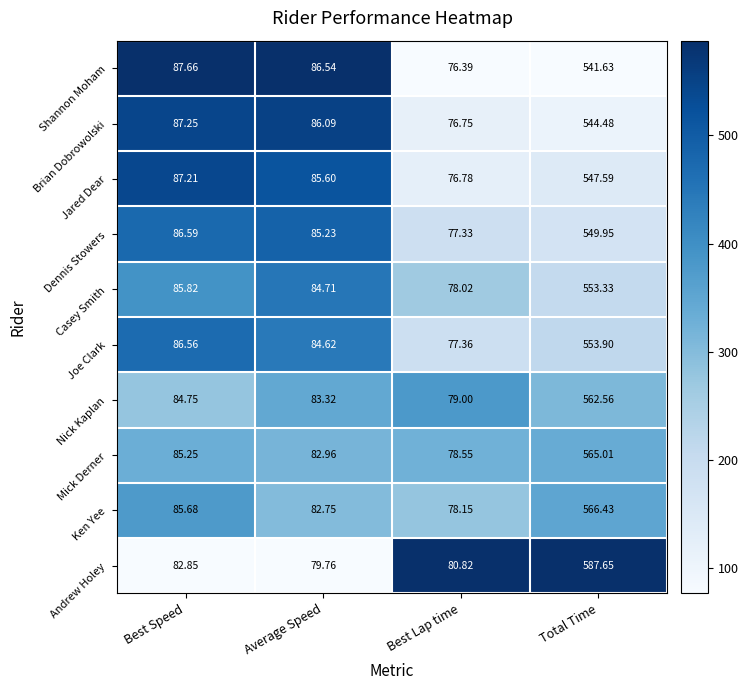

Which series has the largest range (max minus min)?

Andrew Holey